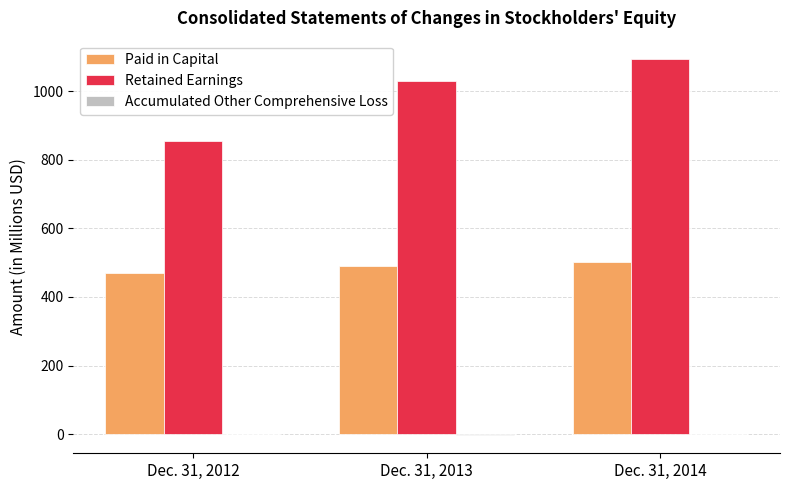

Is the value of Paid in Capital at Dec. 31, 2013 greater than the value of Retained Earnings at Dec. 31, 2012?

No